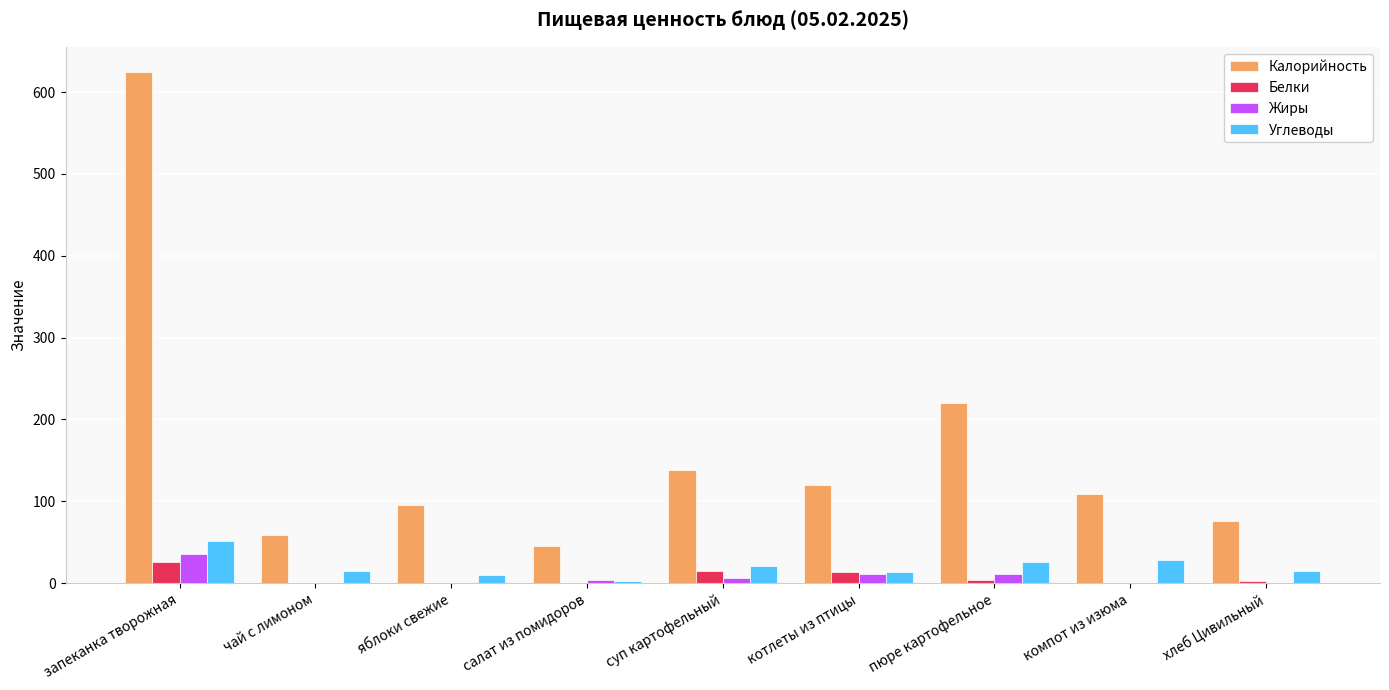

Is the value of Углеводы at чай с лимоном greater than the value of Жиры at яблоки свежие?

Yes